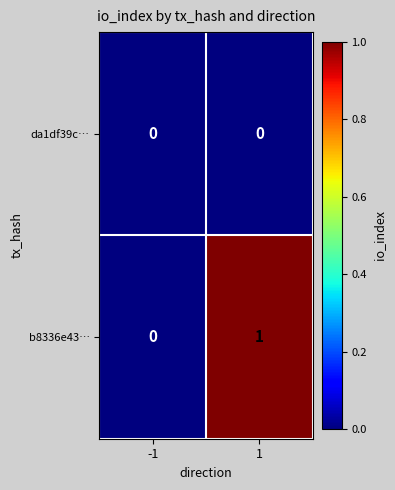

Reading right to left, transcribe all the data shown in this chart.

da1df39c…: 1=0	-1=0
b8336e43…: 1=1	-1=0